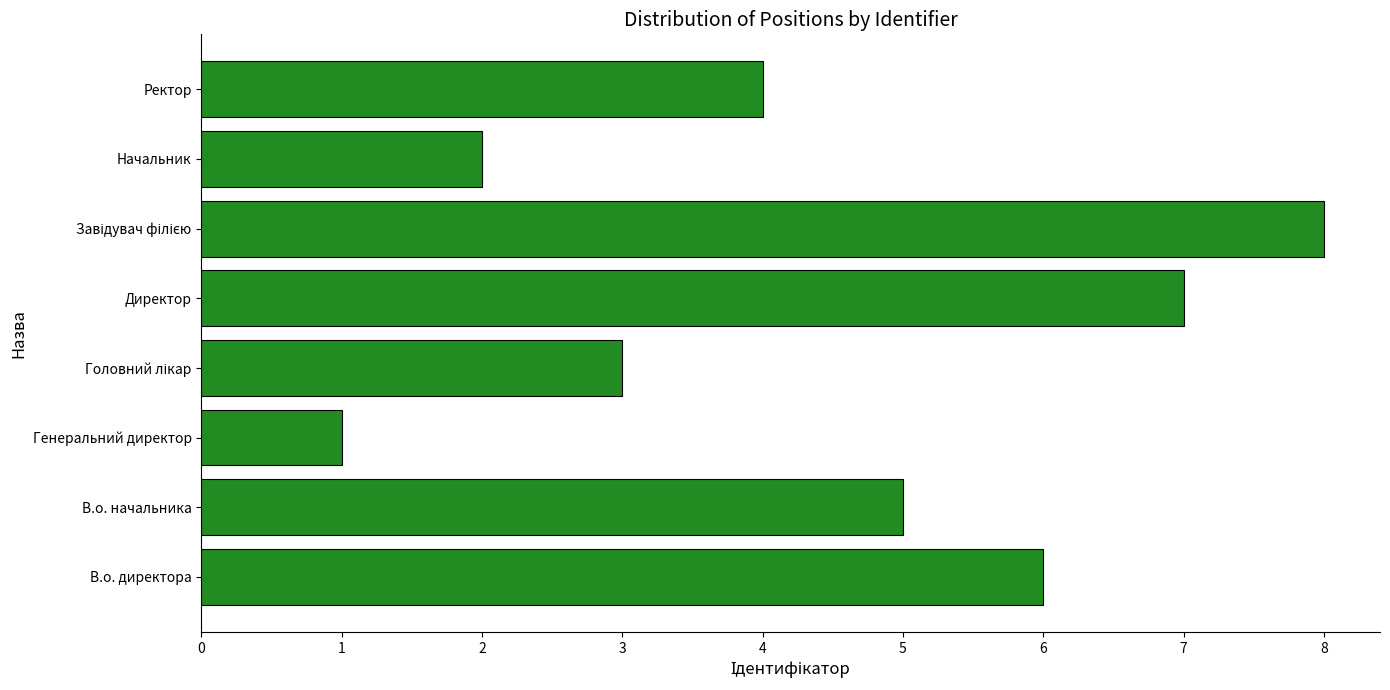

What is the greatest value displayed?

8